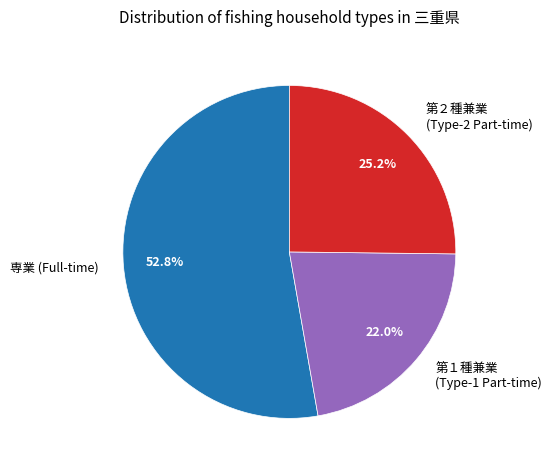

Approximately how many times larger is the value at 第２種兼業 (Type-2 Part-time) compared to 第１種兼業 (Type-1 Part-time)?

1.1